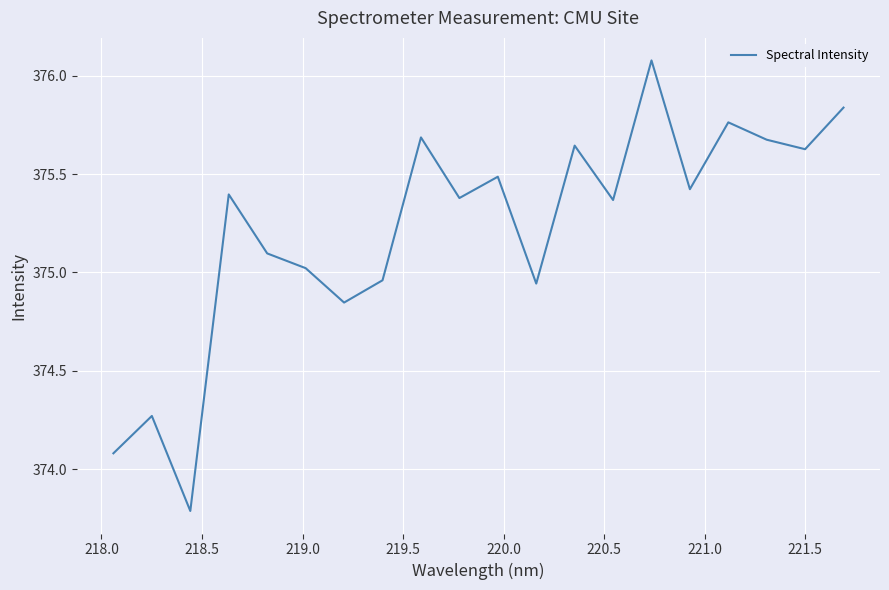

What is the greatest value displayed?

376.1